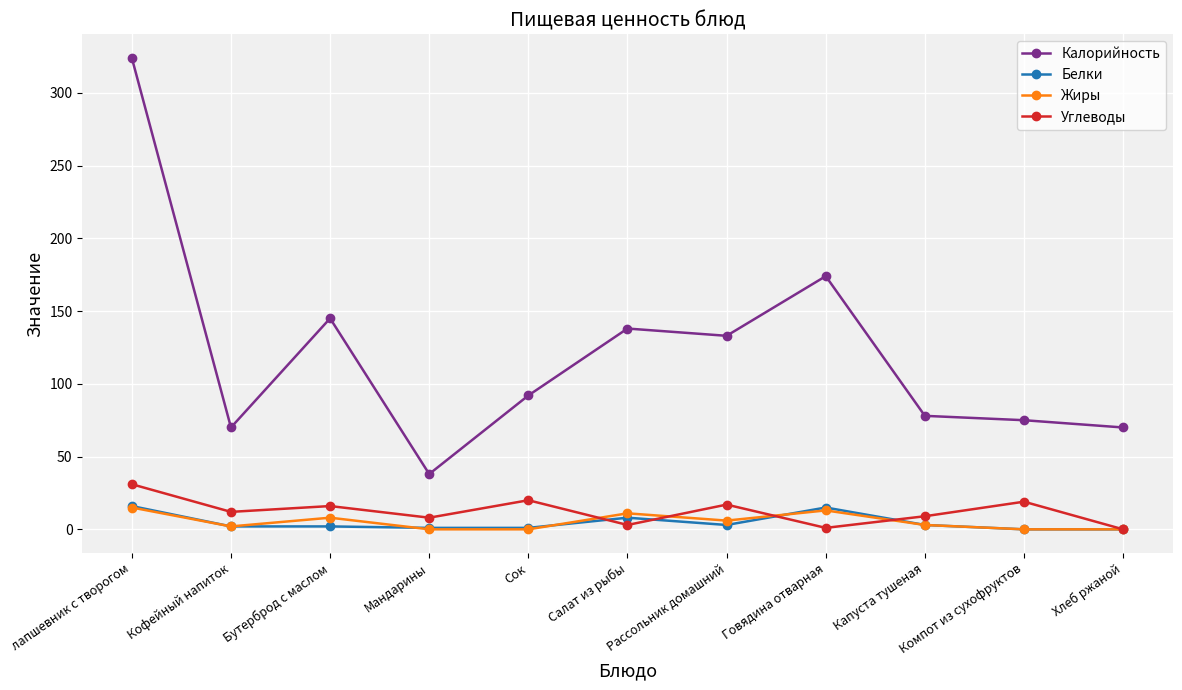

At which label does Углеводы reach its peak?

лапшевник с творогом